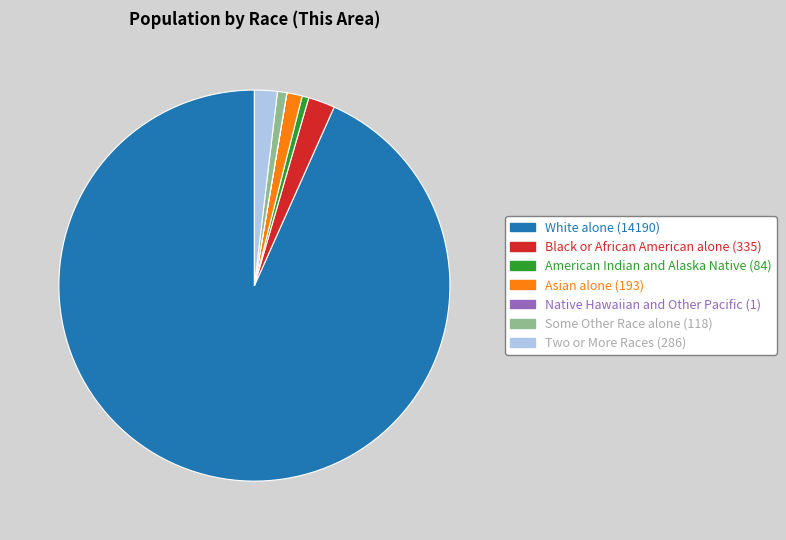

Between Black or African American alone and White alone, which is larger?

White alone